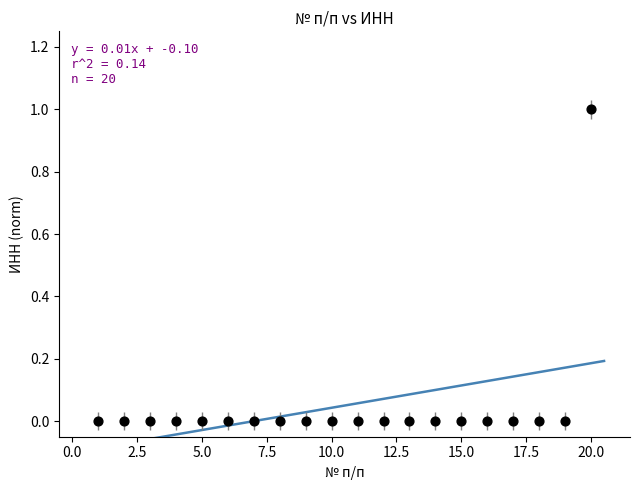

What is the range of X values (max minus min)?

19.0